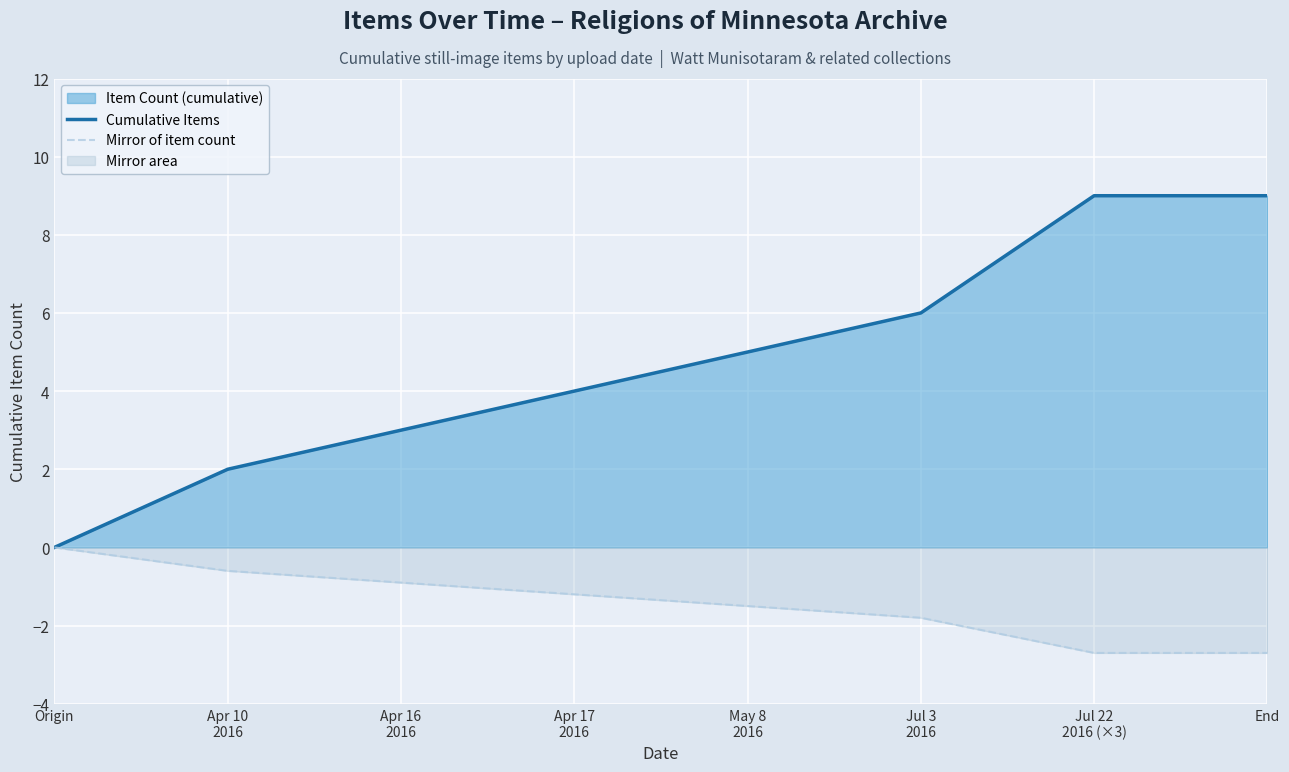

What is the maximum value shown in the chart?

9.0